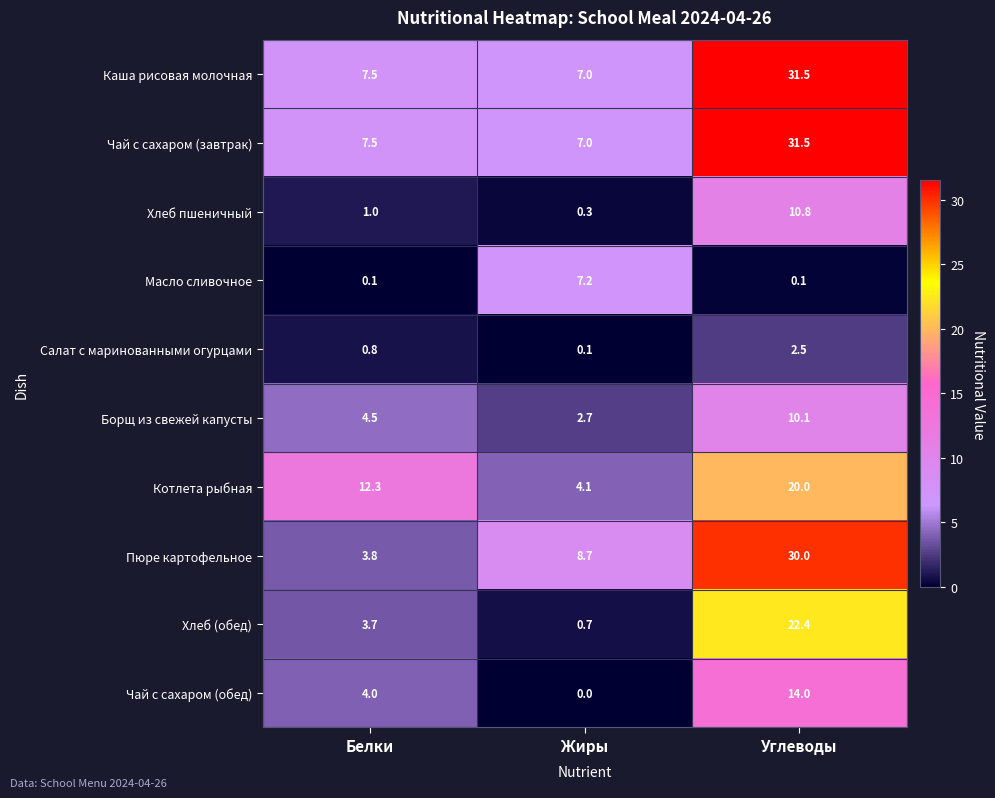

Rank the categories by Хлеб (обед) value from lowest to highest.

Жиры, Белки, Углеводы